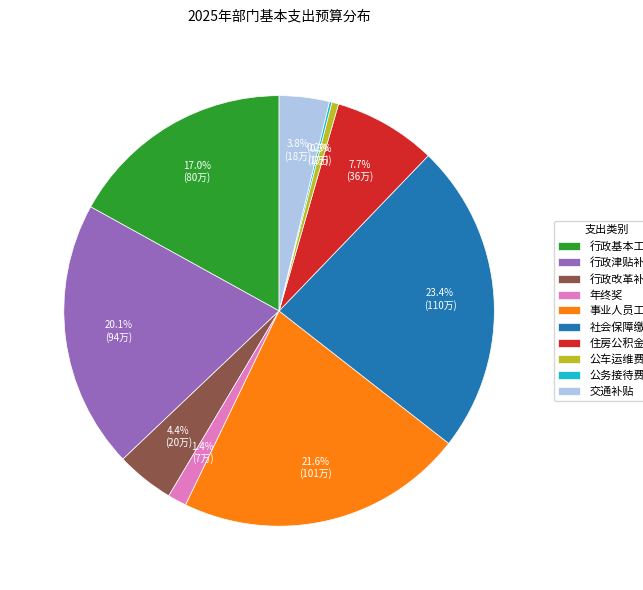

Which category has the biggest portion of the pie?

社会保障缴费